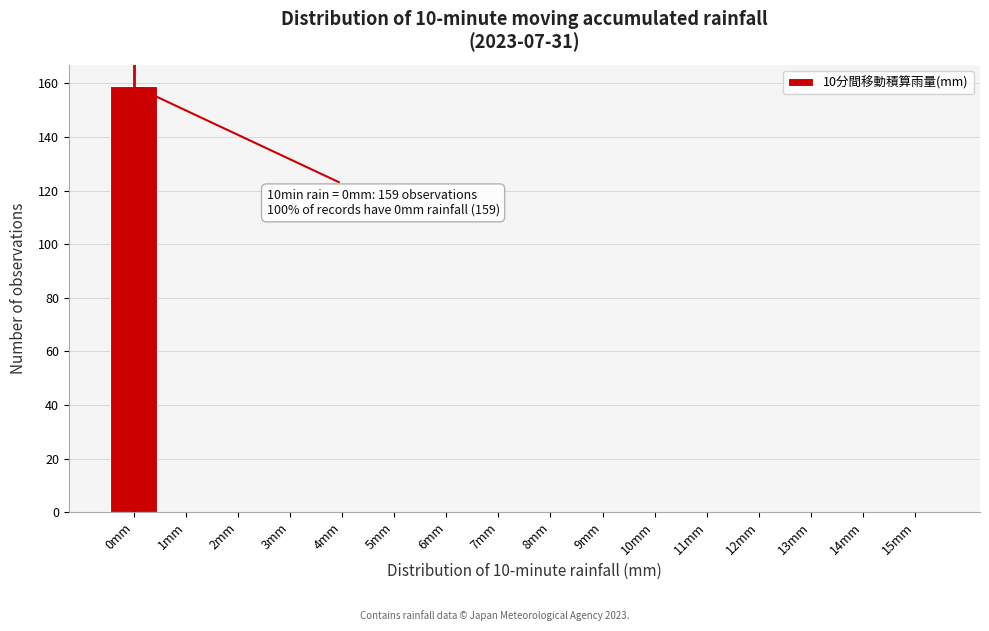

Reading left to right, list all the values displayed in this chart.

0mm=159	1mm=0	2mm=0	3mm=0	4mm=0	5mm=0	6mm=0	7mm=0	8mm=0	9mm=0	10mm=0	11mm=0	12mm=0	13mm=0	14mm=0	15mm=0